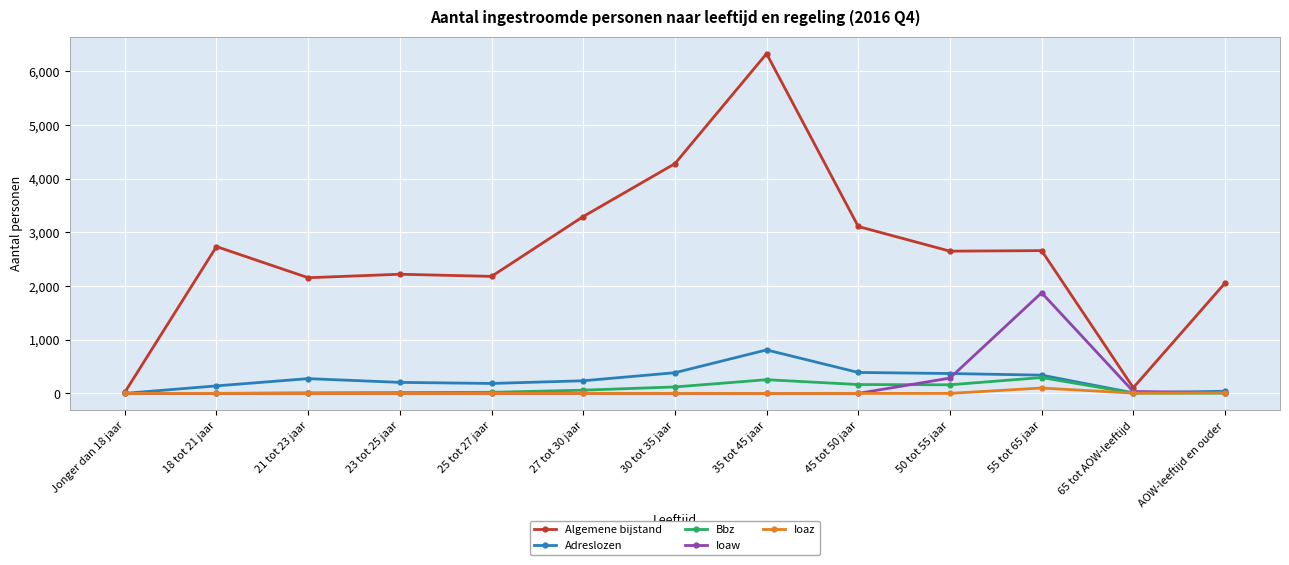

What is the label of the 11th point from the left?

55 tot 65 jaar